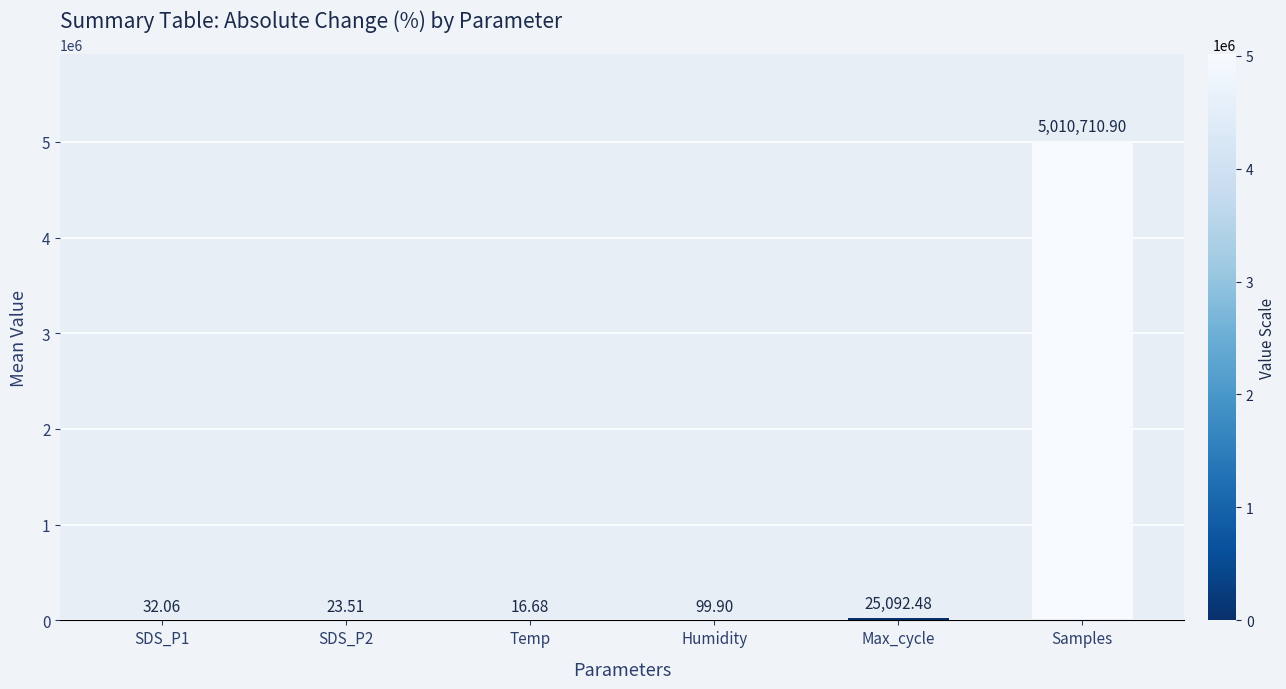

What is the approximate value at Samples?

5010710.9